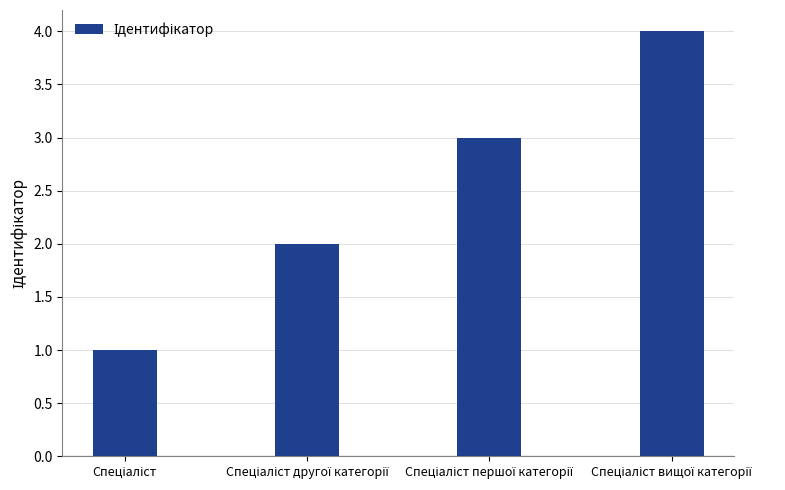

What is the greatest value displayed?

4